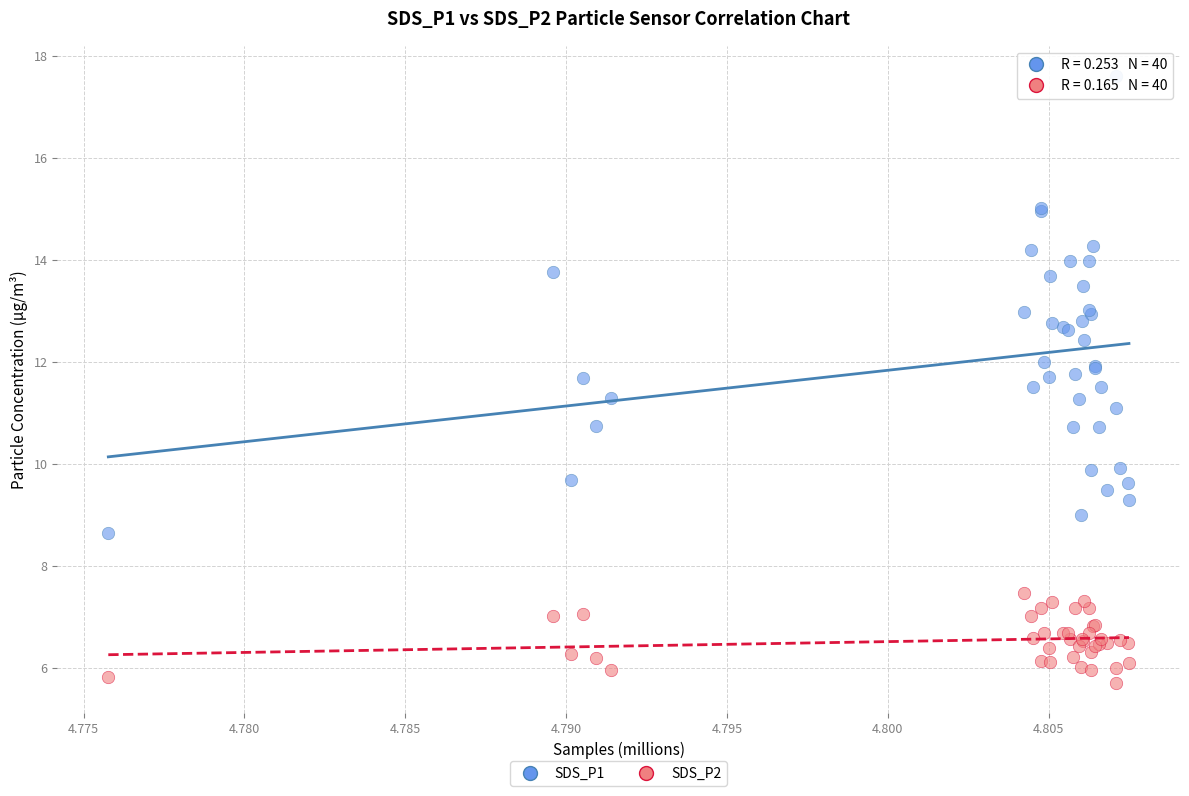

Which series has the widest spread of Y values?

SDS_P1